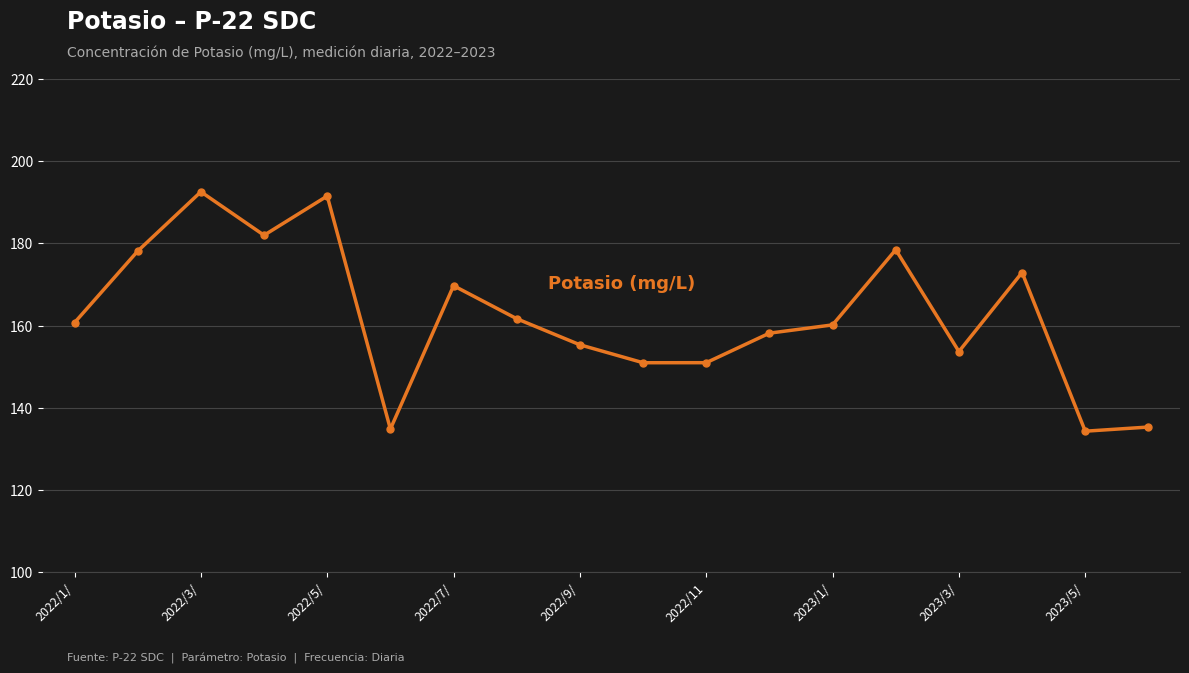

What is the value of the 16th point from the left?

172.9